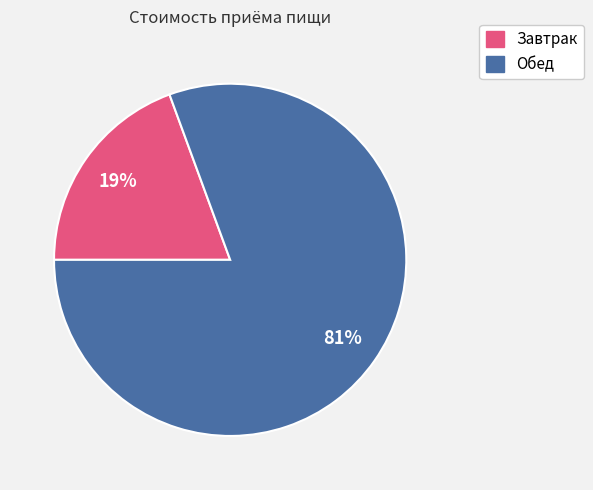

Count the number of slices in the pie.

2